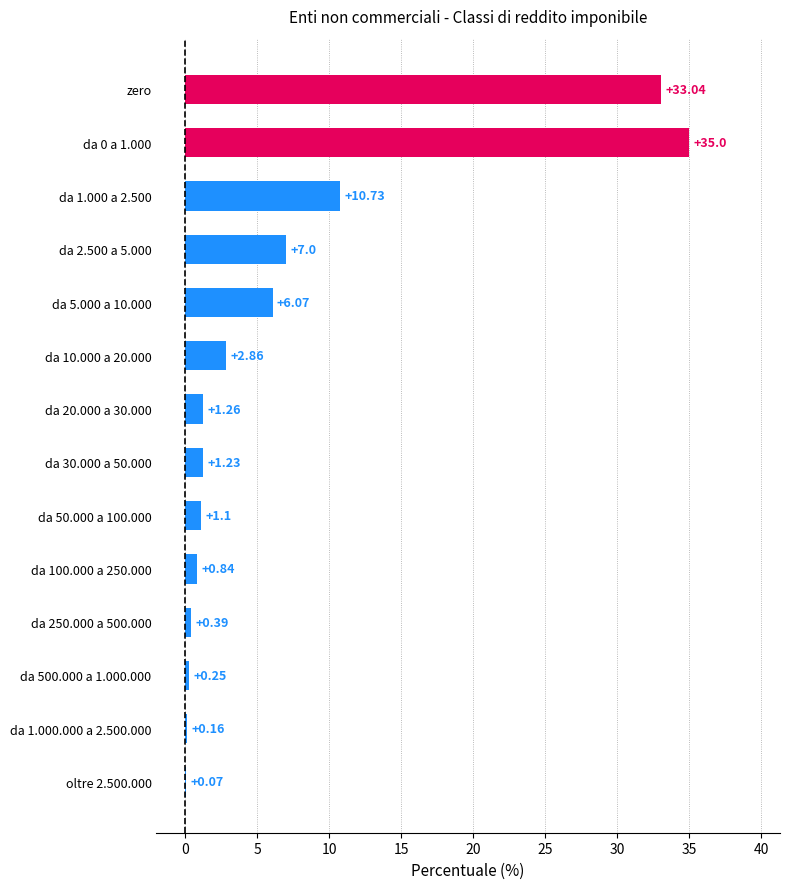

What is the sum of the values at da 1.000 a 2.500 and da 5.000 a 10.000?

16.8